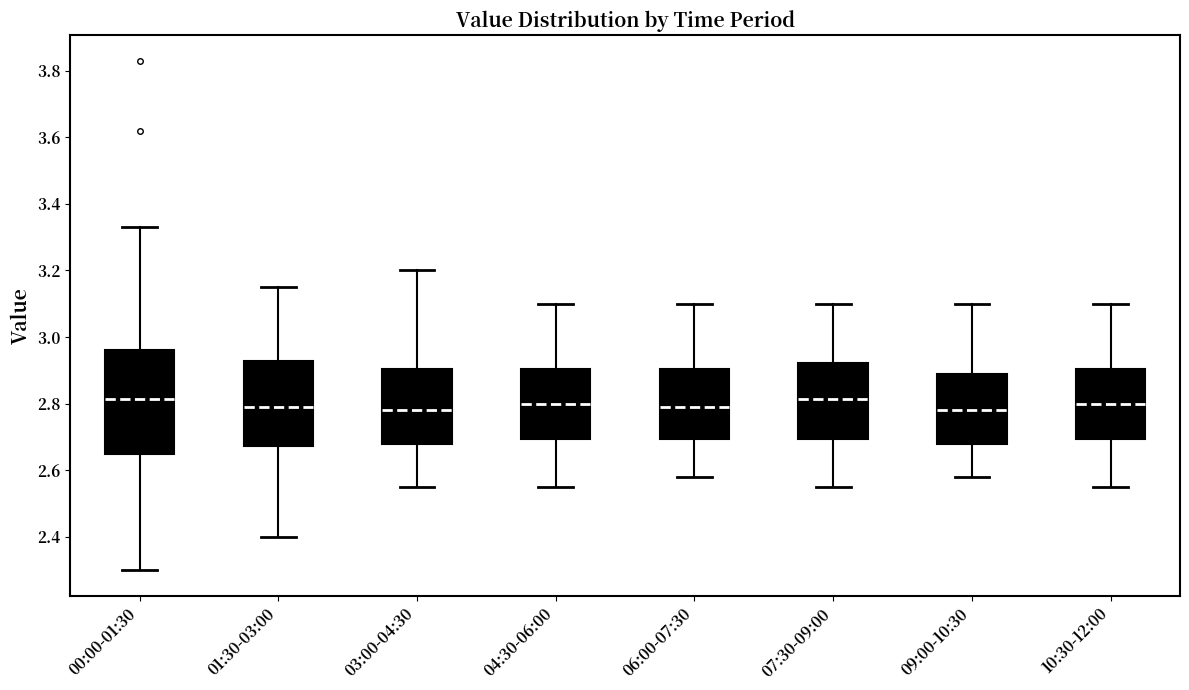

Reading left to right, transcribe this box plot: for each box, give where its median line is, the range the box spans, and where its two whiskers end, as read against the y-axis. The values are not printed on the chart, so give them approximately, as read against the axis.

00:00-01:30: median 2.82, box 2.66 to 2.96, whiskers 2.30 to 3.34
01:30-03:00: median 2.80, box 2.68 to 2.92, whiskers 2.40 to 3.16
03:00-04:30: median 2.78, box 2.68 to 2.90, whiskers 2.56 to 3.20
04:30-06:00: median 2.80, box 2.70 to 2.90, whiskers 2.56 to 3.10
06:00-07:30: median 2.80, box 2.70 to 2.90, whiskers 2.58 to 3.10
07:30-09:00: median 2.82, box 2.70 to 2.92, whiskers 2.56 to 3.10
09:00-10:30: median 2.78, box 2.68 to 2.90, whiskers 2.58 to 3.10
10:30-12:00: median 2.80, box 2.70 to 2.90, whiskers 2.56 to 3.10